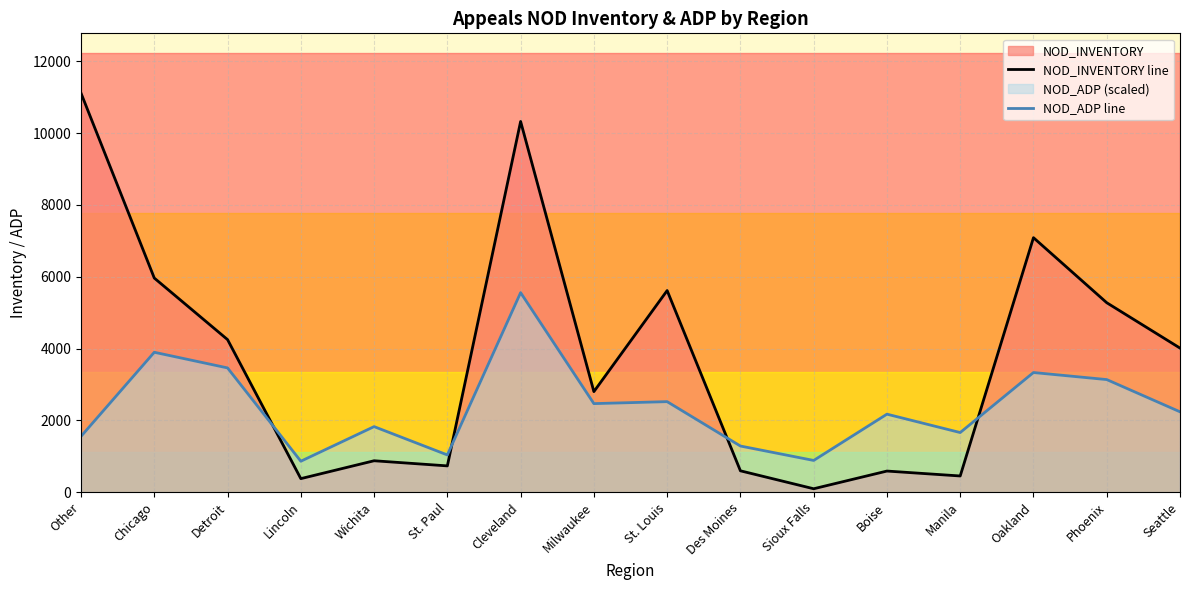

How many lines are shown in the chart?

2